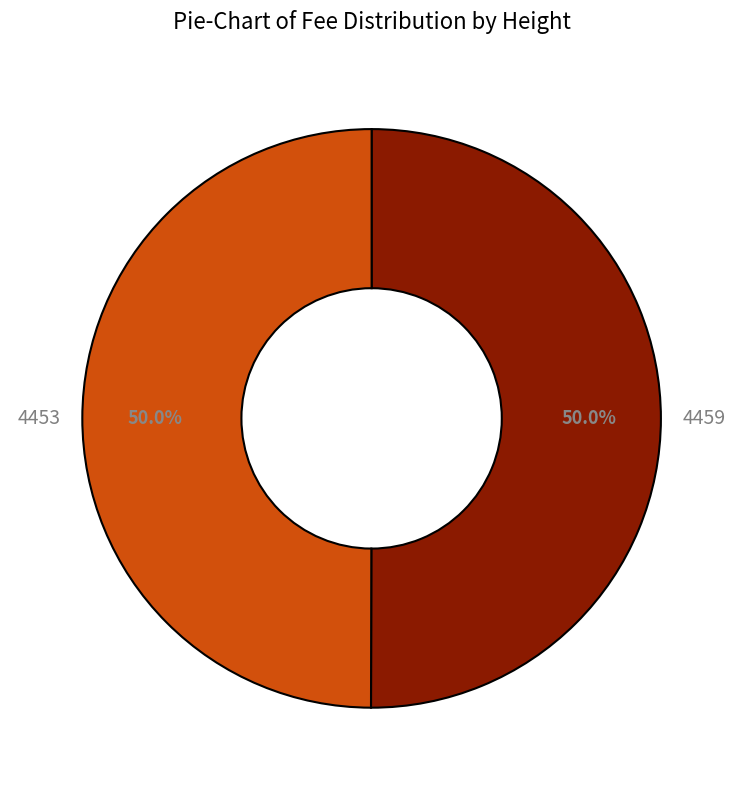

What is the ratio of the value at 4459 to the value at 4453?

1.0